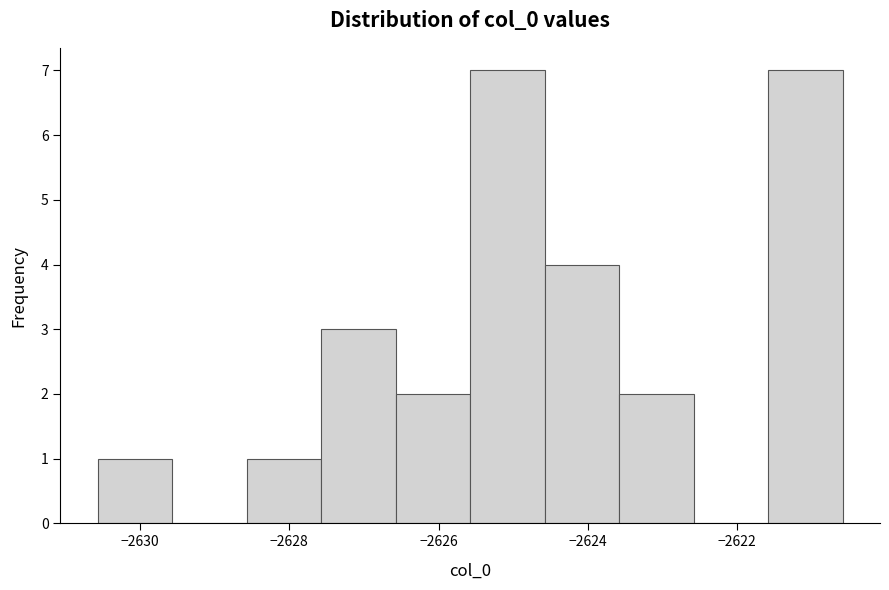

Reading left to right, transcribe this chart: for each bar, give the range it covers on the x-axis and its height. Neither the bar edges nor the heights are printed on the chart, so give them approximately, as read against the axes.

-2630.6 to -2629.6: 1
-2629.6 to -2628.6: 0
-2628.6 to -2627.6: 1
-2627.6 to -2626.6: 3
-2626.6 to -2625.6: 2
-2625.6 to -2624.6: 7
-2624.6 to -2623.6: 4
-2623.6 to -2622.6: 2
-2622.6 to -2621.6: 0
-2621.6 to -2620.6: 7